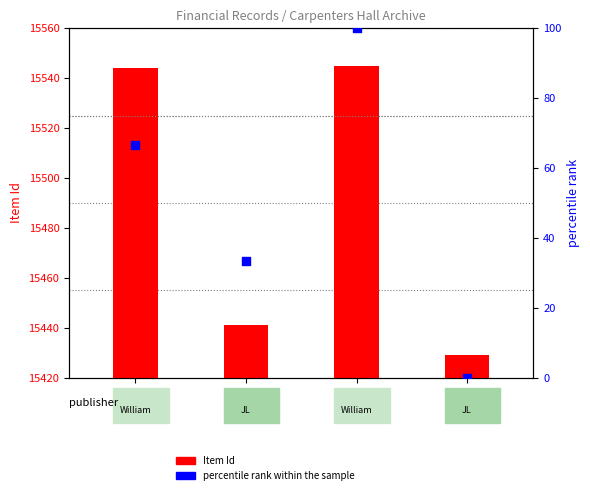

What are all the series names shown in the legend?

Item Id, percentile rank within the sample